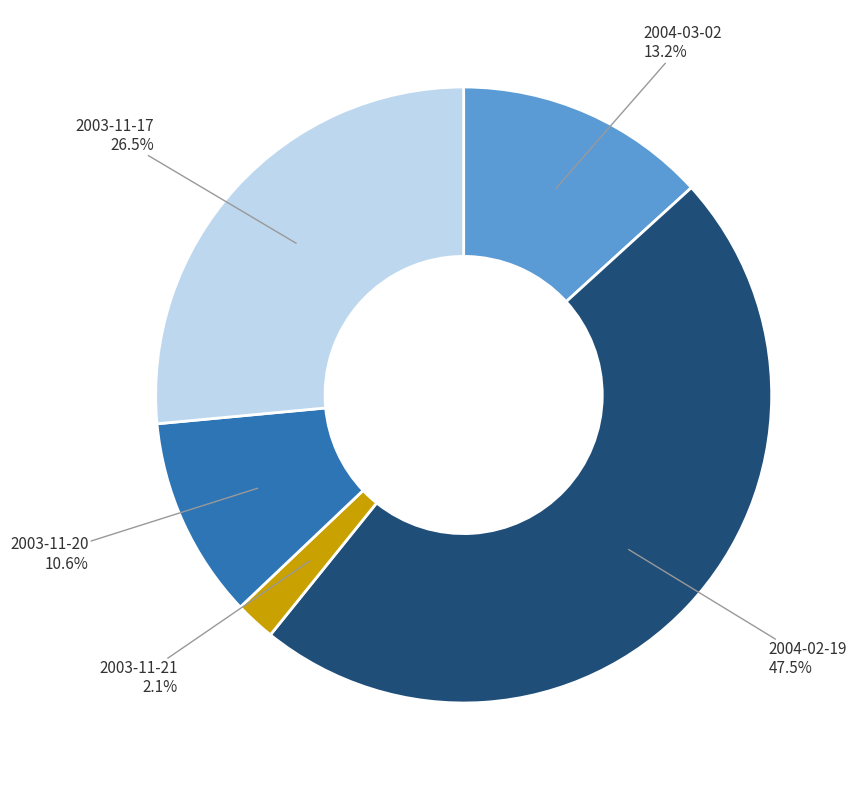

Is there any slice that represents more than half of the pie?

No